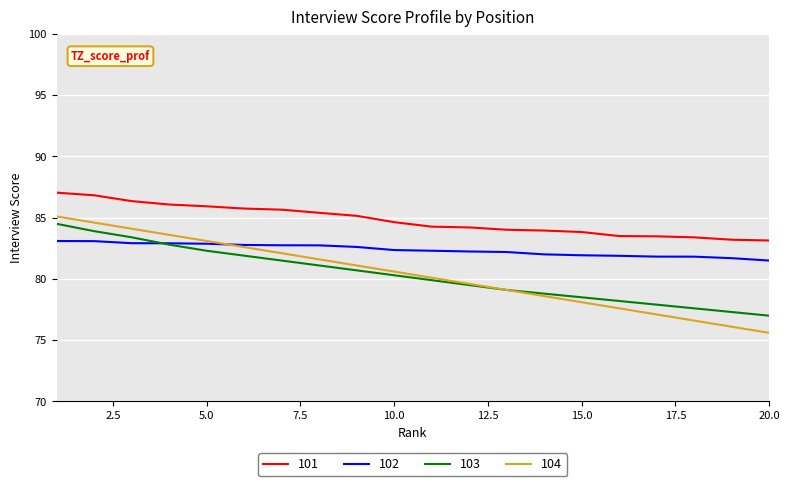

Which series has the widest spread of values?

104